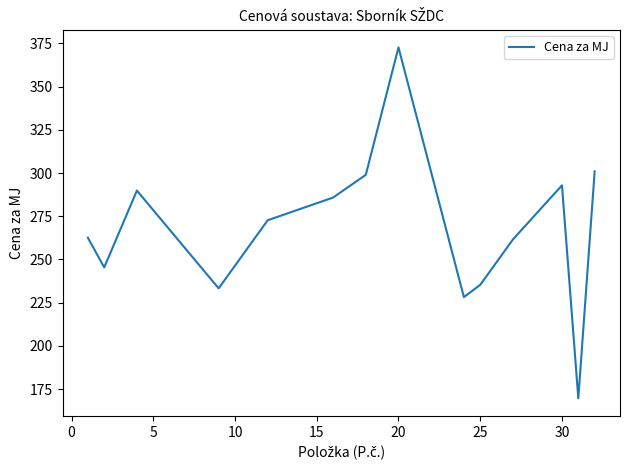

What is the maximum value shown in the chart?

372.7